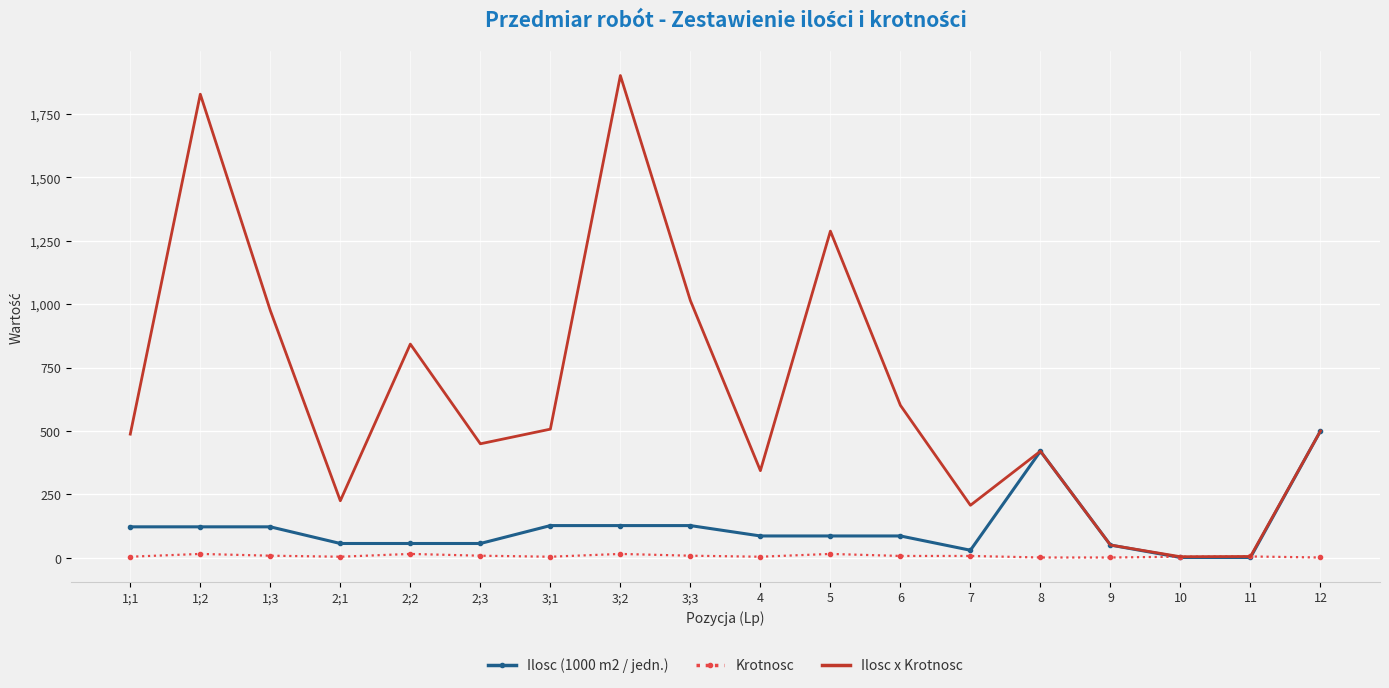

Between 3;3 and 5, which series saw the biggest shift?

Ilosc x Krotnosc